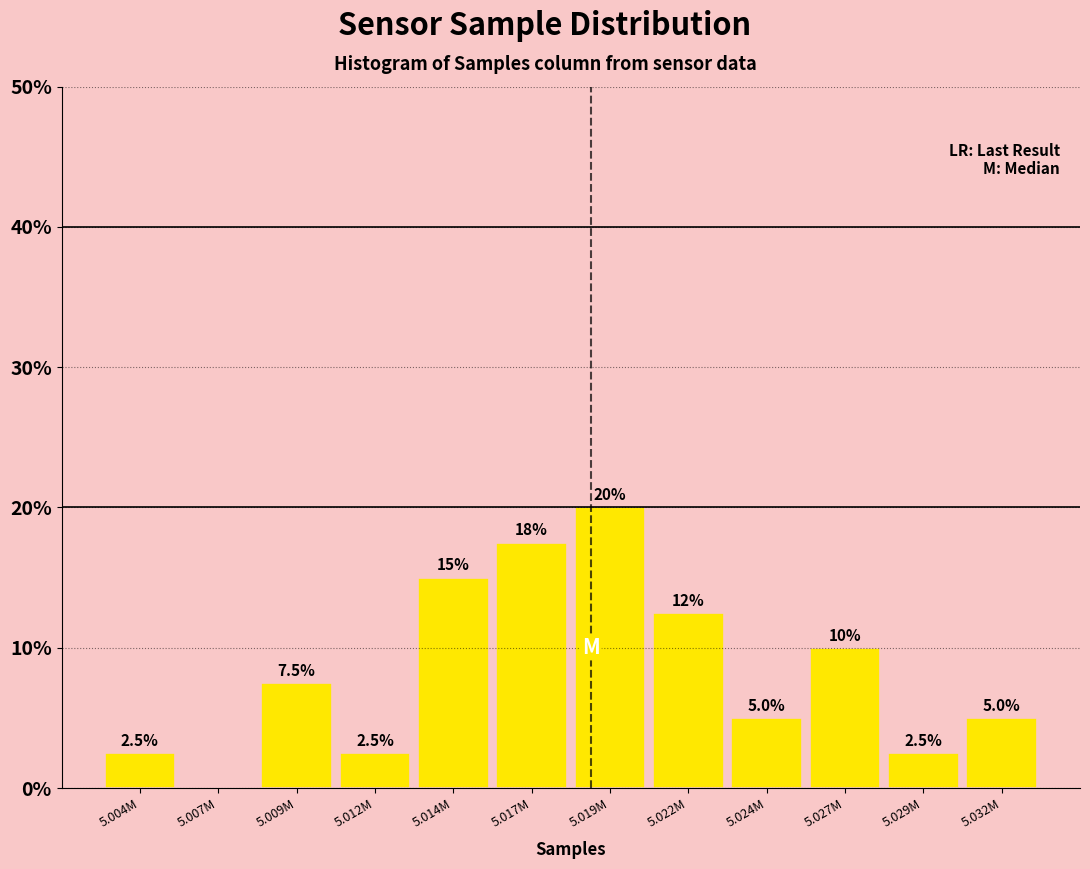

Reading right to left, transcribe all the data shown in this chart.

5.032M=5.0	5.029M=2.5	5.027M=10.0	5.024M=5.0	5.022M=12.5	5.019M=20.0	5.017M=17.5	5.014M=15.0	5.012M=2.5	5.009M=7.5	5.007M=0.0	5.004M=2.5